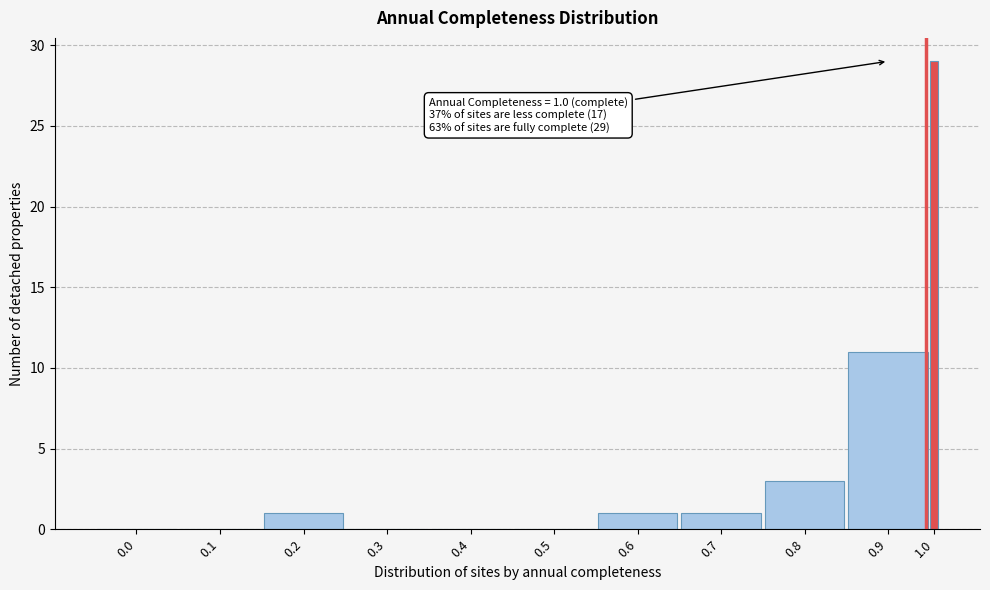

Reading right to left, what are all the values shown in this chart?

1.0=29	0.9=11	0.8=3	0.7=1	0.6=1	0.5=0	0.4=0	0.3=0	0.2=1	0.1=0	0.0=0